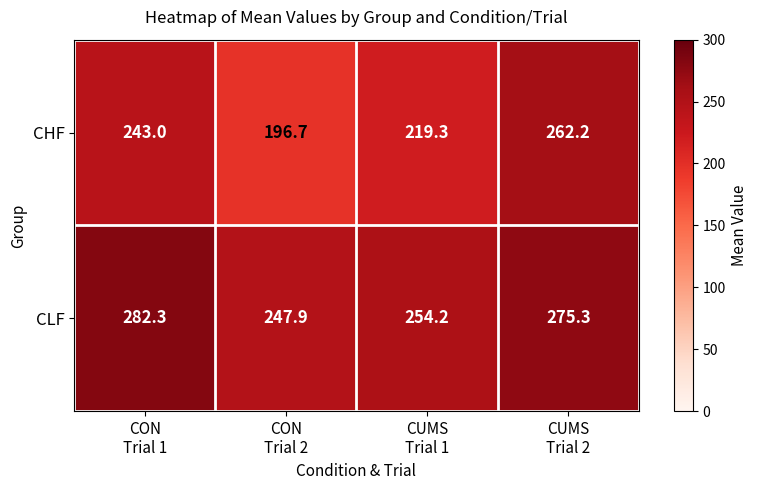

Reading left to right, transcribe all the data shown in this chart.

CHF: 243.0	196.7	219.3	262.2
CLF: 282.3	247.9	254.2	275.3